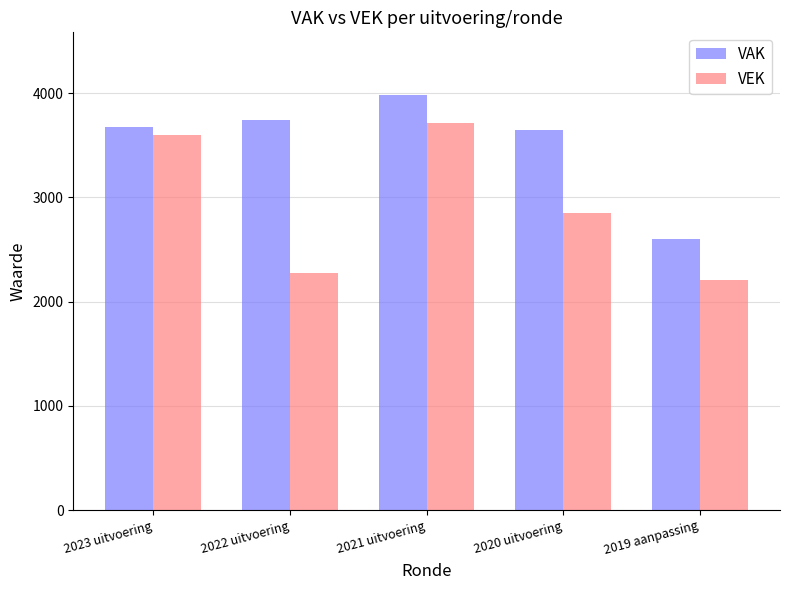

The value of VAK at 2020 uitvoering is 6151. True or false?

False